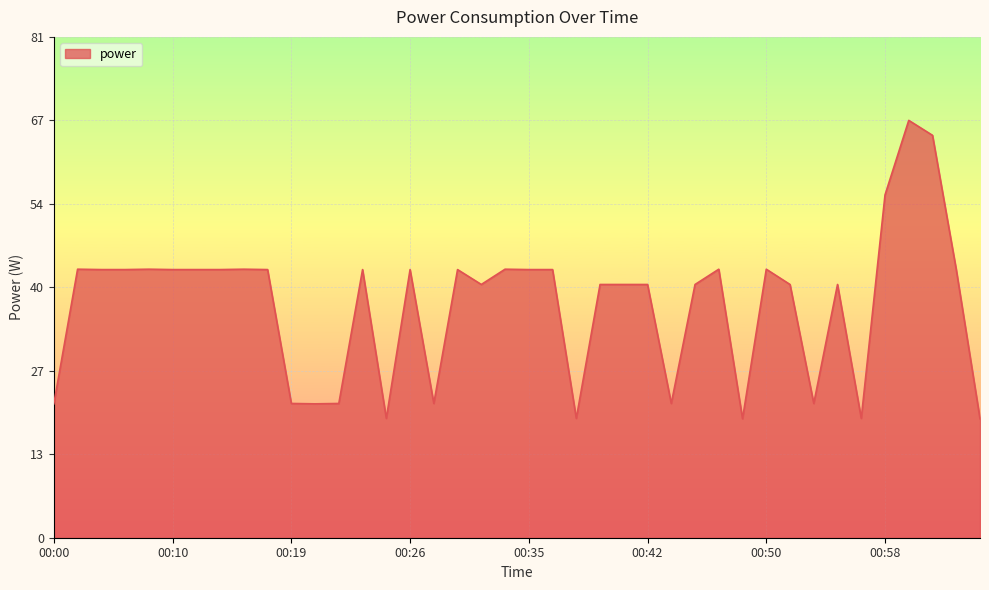

What is the difference between the second highest and second lowest values?

45.6